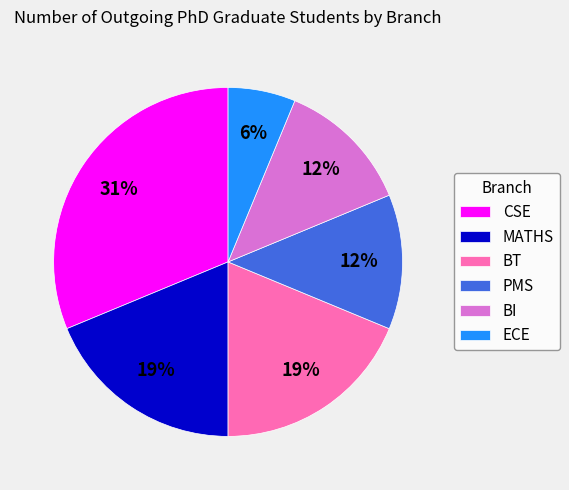

True or false: MATHS accounts for 24% of the total.

False